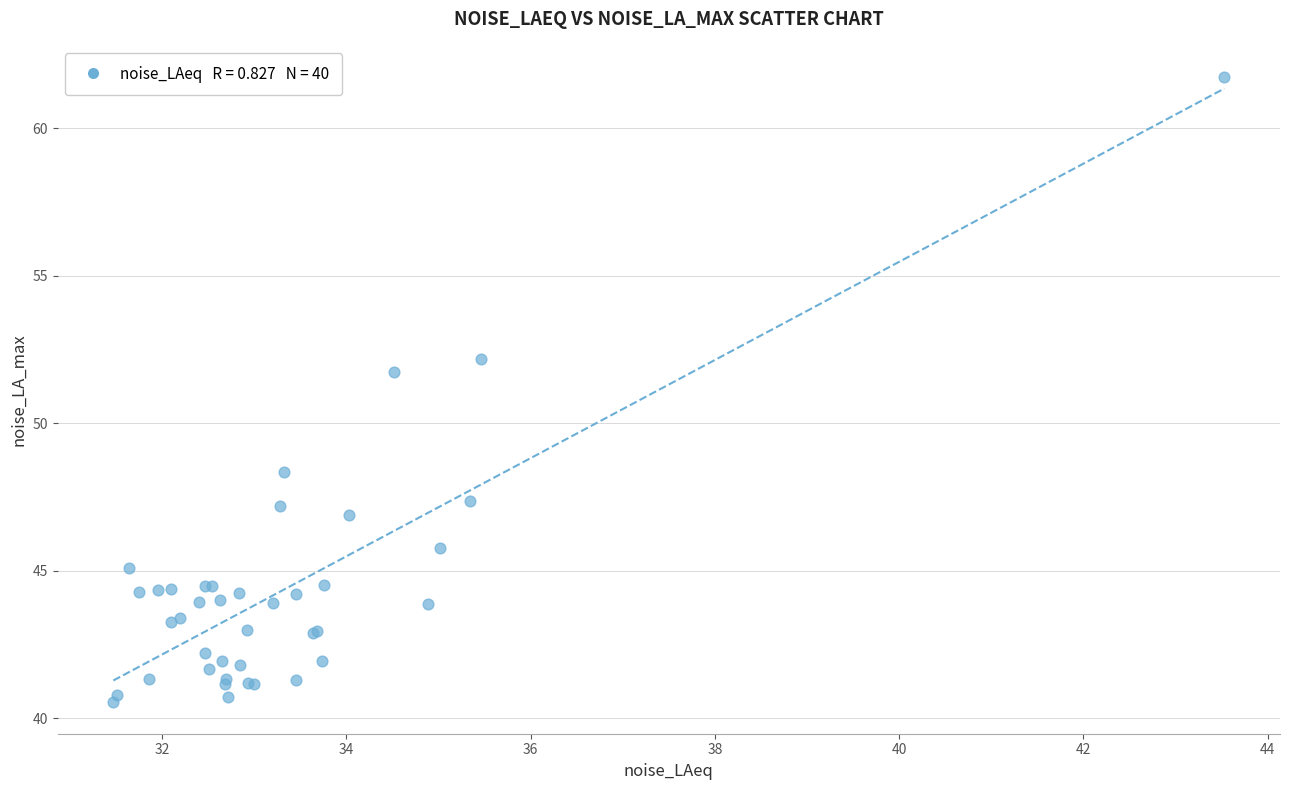

What Y value in the scatter plot is closest to 51?

51.7